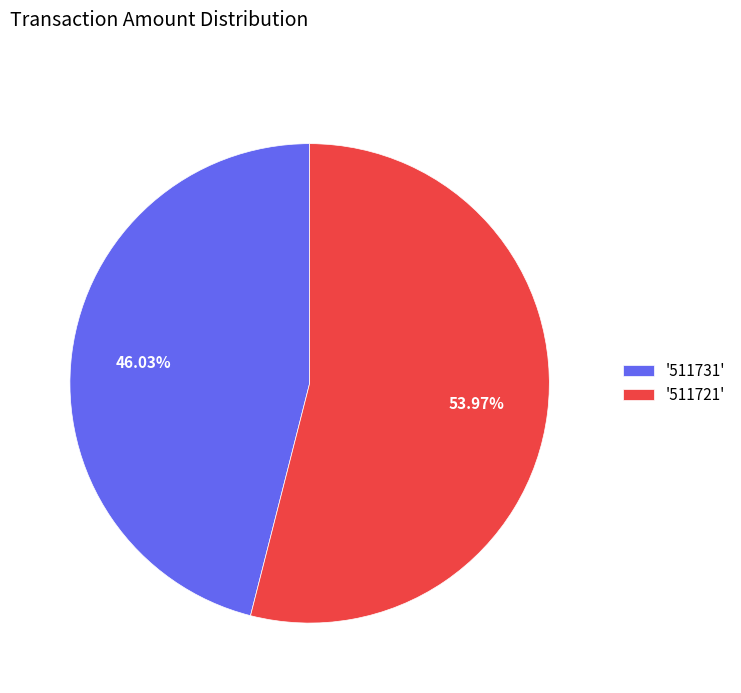

Which category accounts for the majority?

'511721'